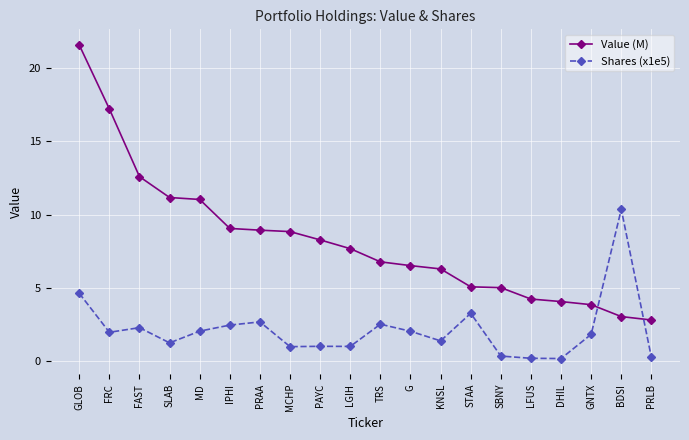

Between IPHI and TRS, which series saw the biggest shift?

Value (M)